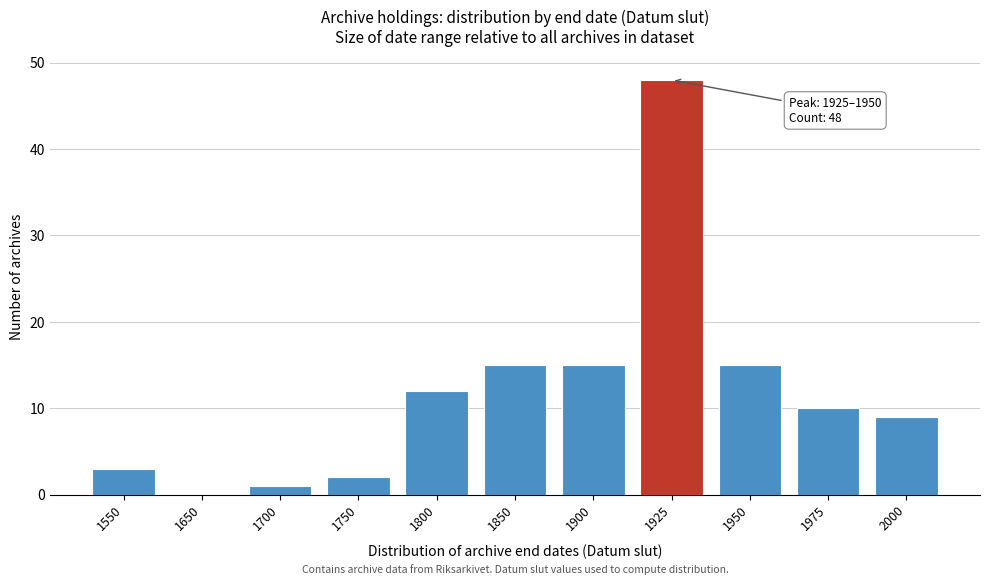

Reading right to left, transcribe all the data shown in this chart.

2000=9	1975=10	1950=15	1925=48	1900=15	1850=15	1800=12	1750=2	1700=1	1650=0	1550=3